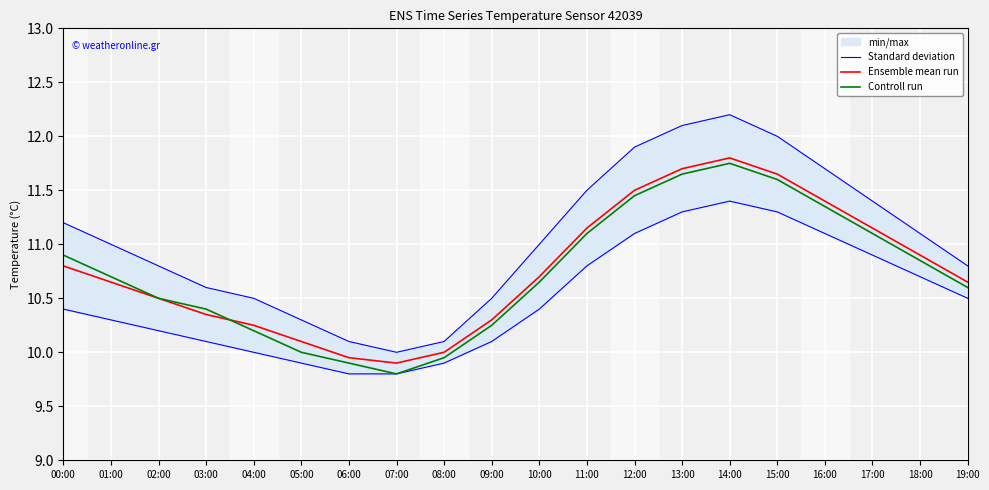

Rank the series by their maximum value, from lowest to highest.

Controll run, Ensemble mean run, Standard deviation